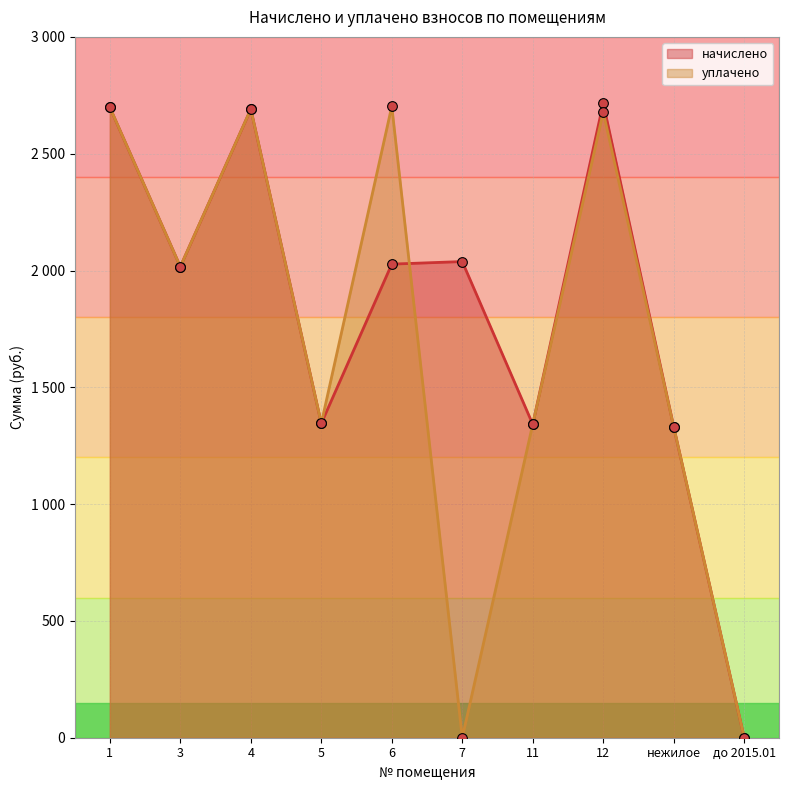

Rank the series by their average value, from highest to lowest.

начислено, уплачено